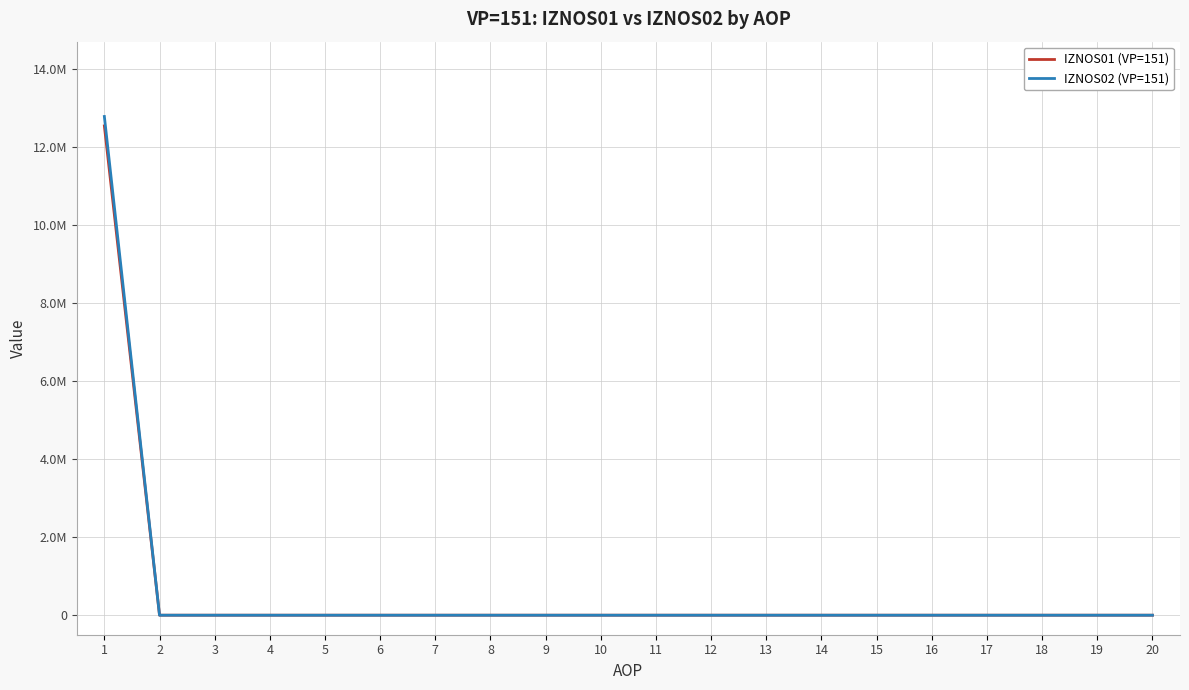

Is this an area chart (filled region under the line)?

No